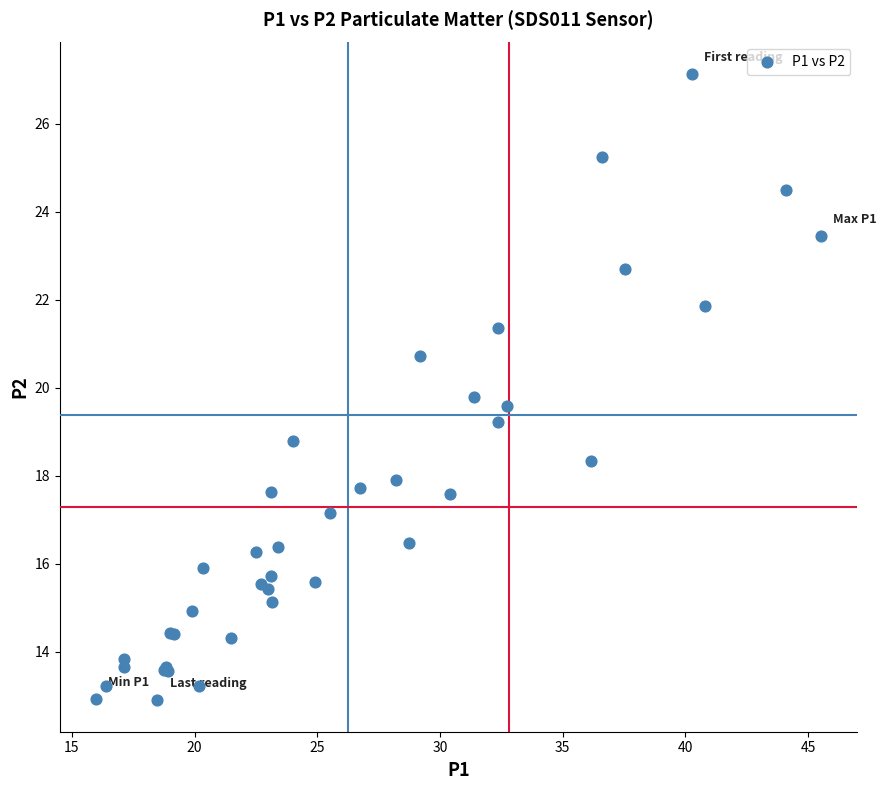

What Y value in the scatter plot is closest to 20?

19.8